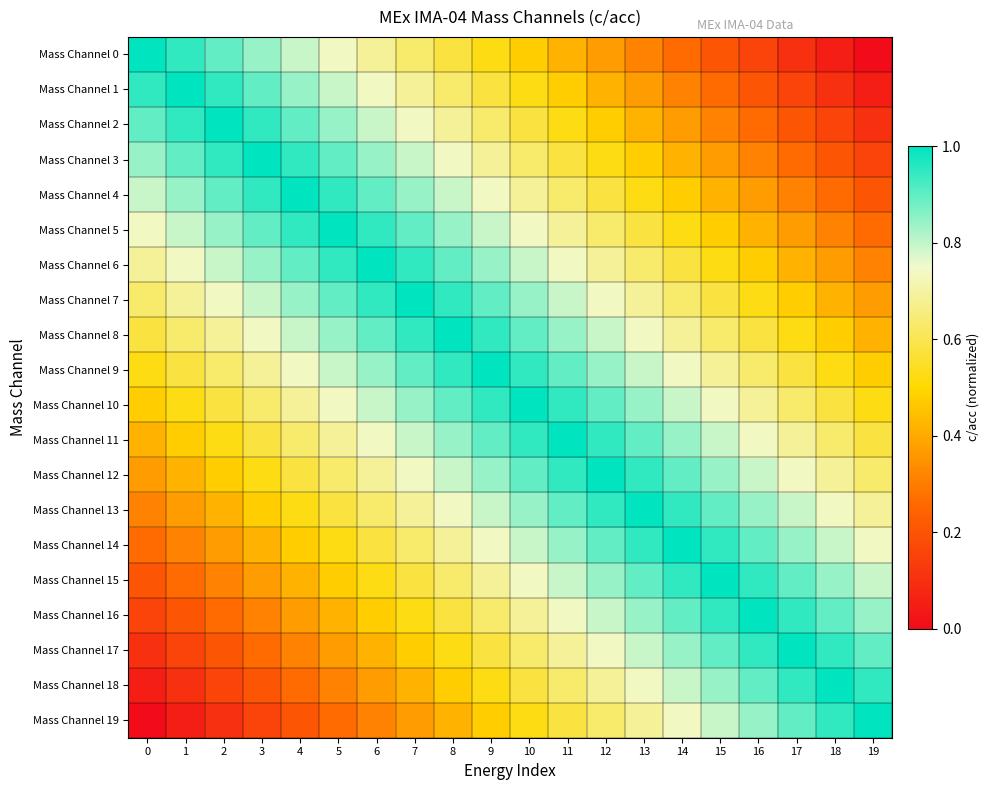

How many data points does each series have?

20